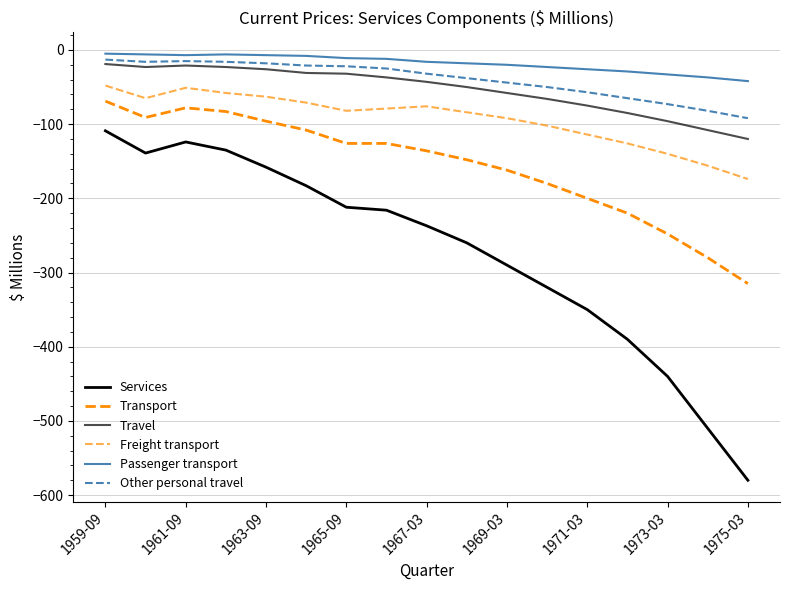

What is the difference between the second highest and minimum values in the Transport series?

237